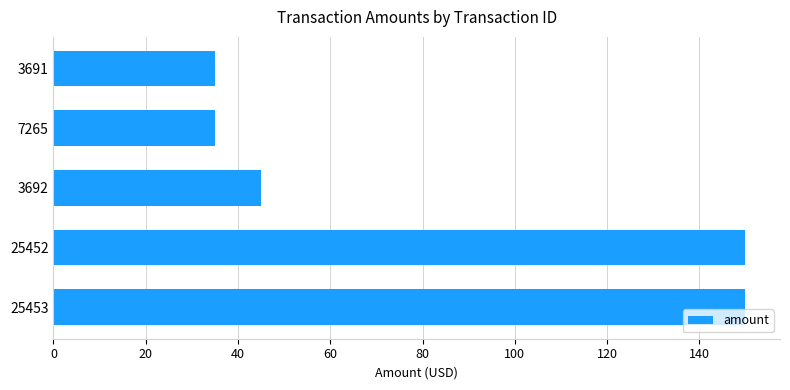

What is the maximum value shown in the chart?

150